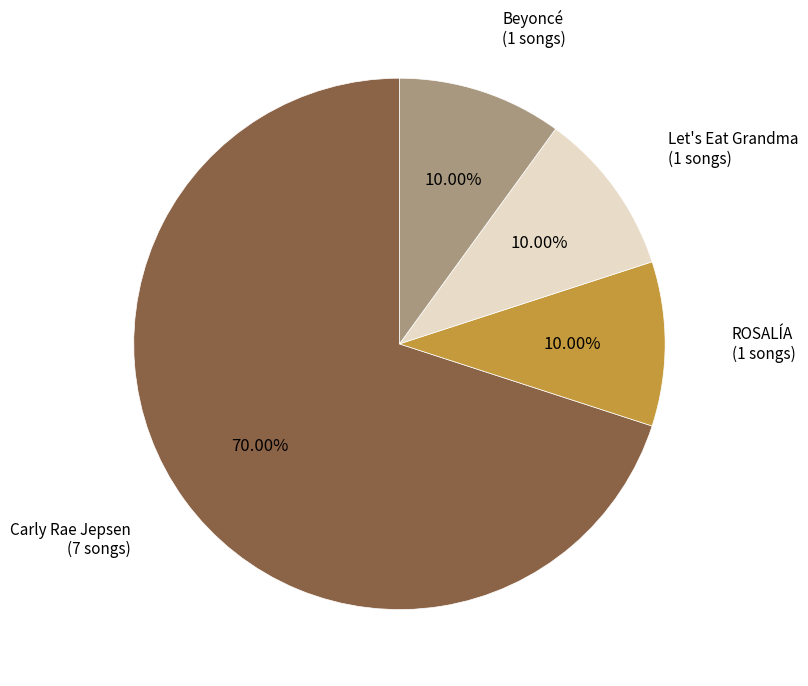

Is there a majority slice in this chart?

Yes